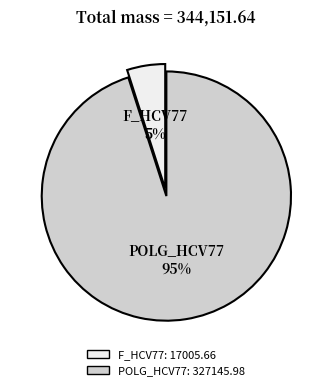

Does any single category account for the majority?

Yes